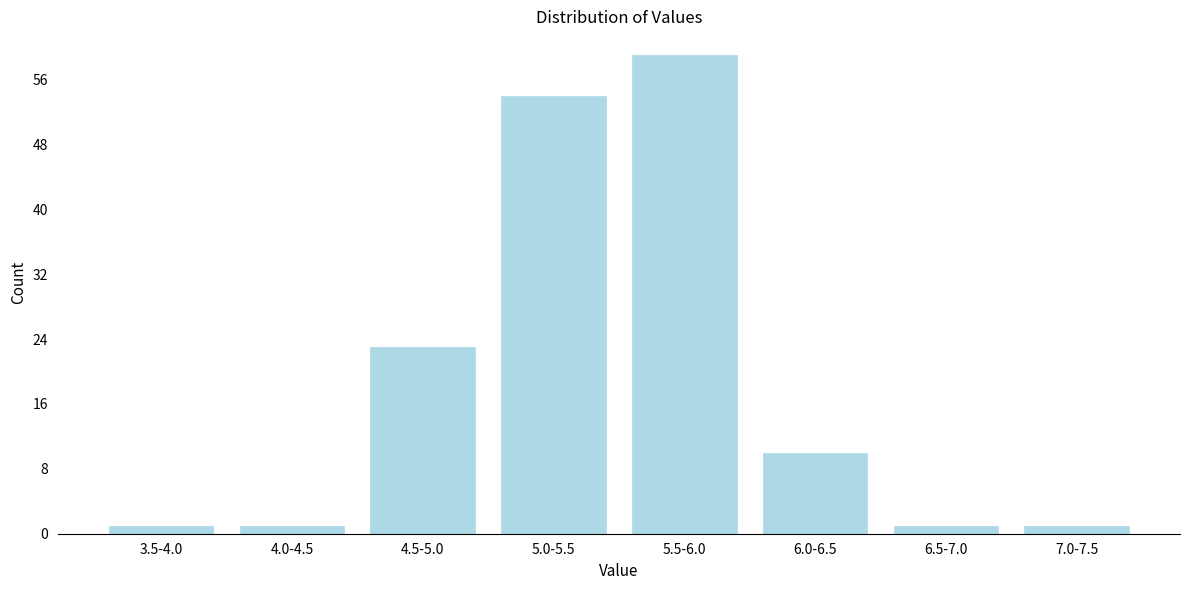

Reading left to right, extract all data points from this chart.

1	1	23	54	59	10	1	1